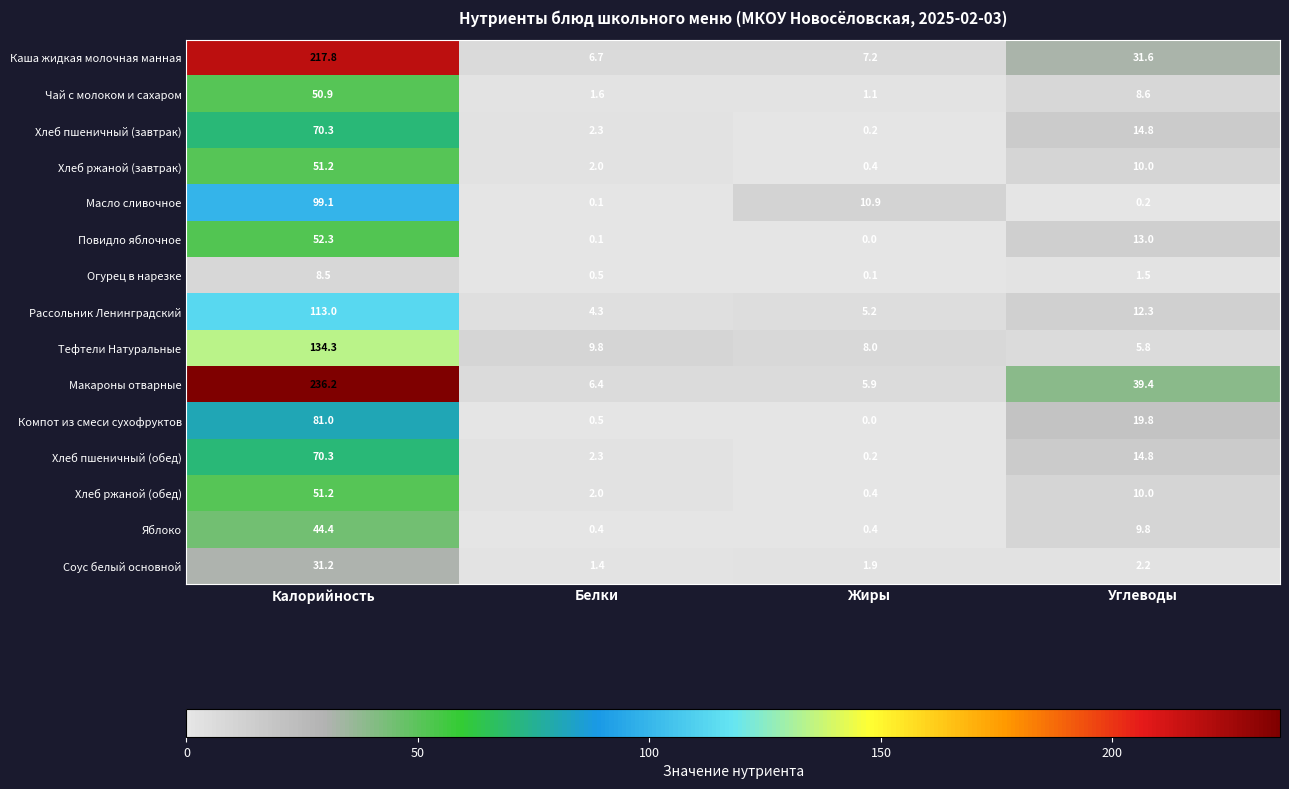

Is the value of Соус белый основной at Калорийность greater than the value of Рассольник Ленинградский at Жиры?

Yes